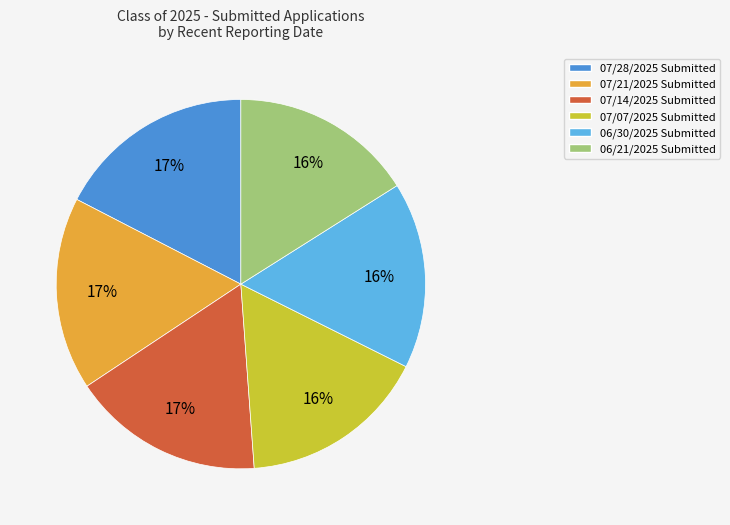

Is the sum of 07/14/2025 Submitted and 06/21/2025 Submitted greater than half?

No